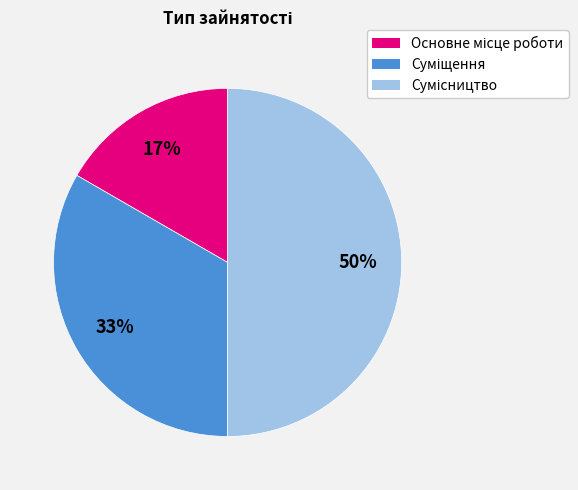

To the nearest percent, what is the difference between the largest and smallest slice percentages?

33%